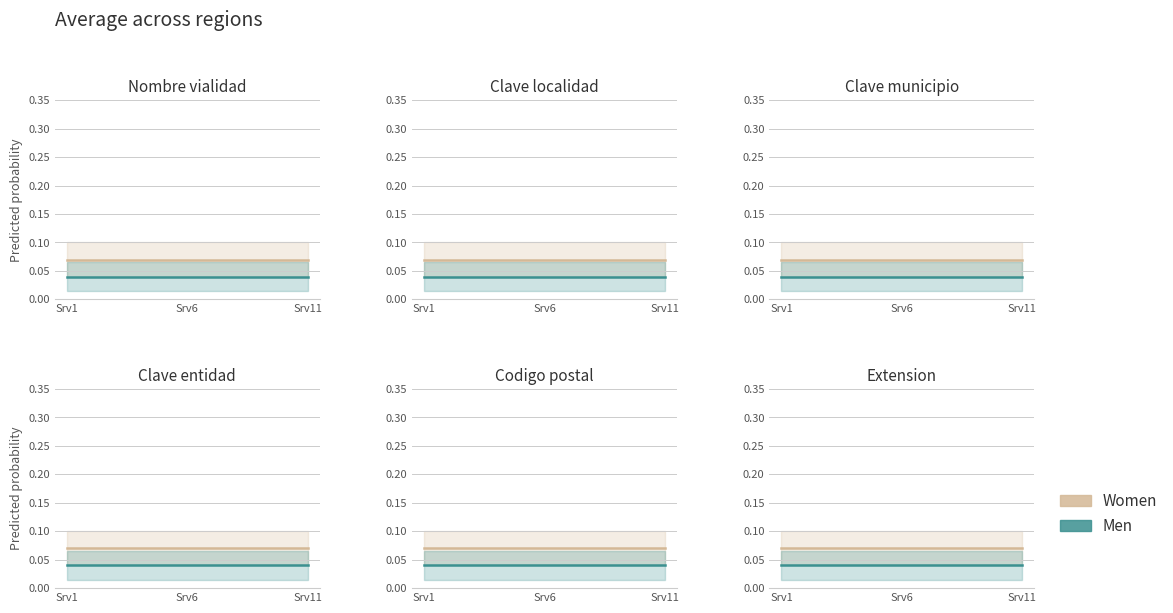

What is the greatest value displayed?

0.1